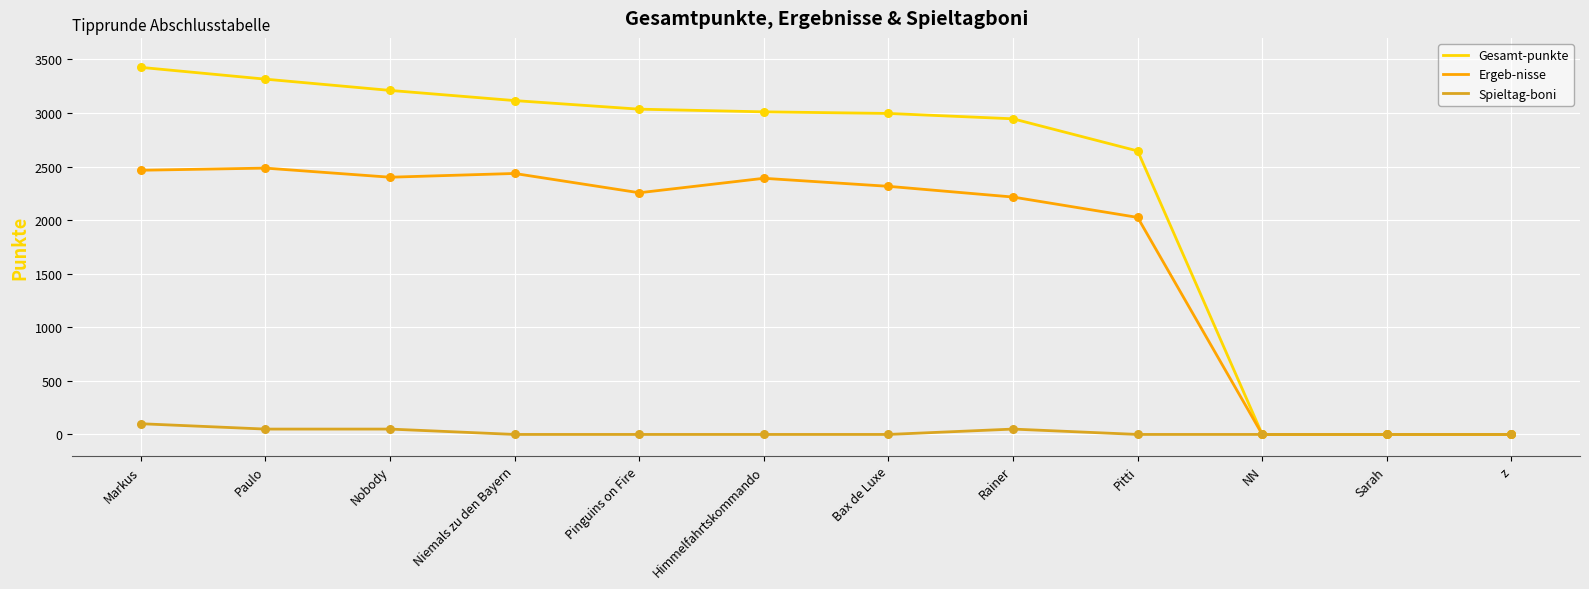

Which series has the widest spread of values?

Gesamt-punkte